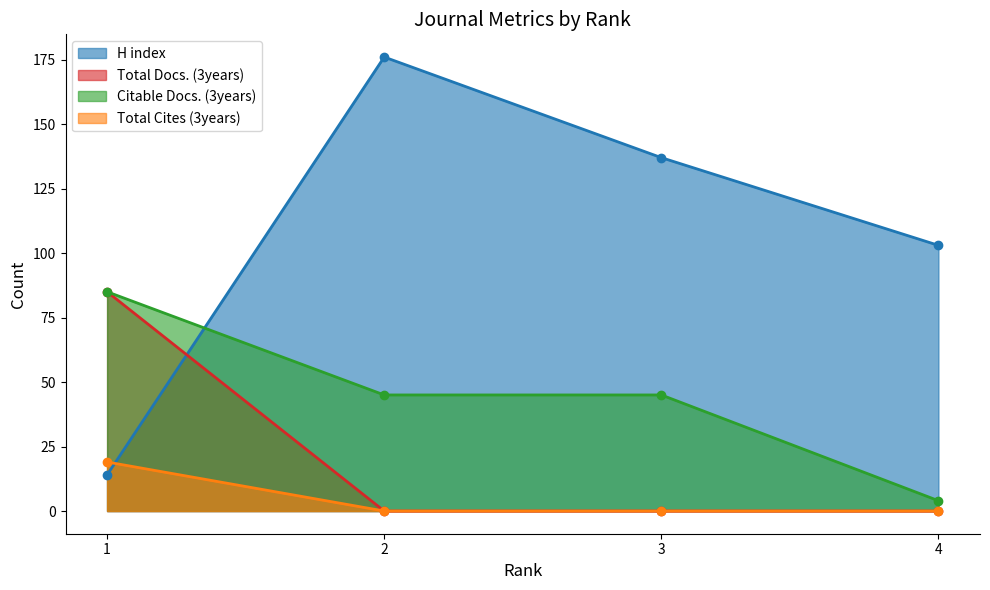

True or false: Total Docs. (3years) and Citable Docs. (3years) intersect in this chart.

False